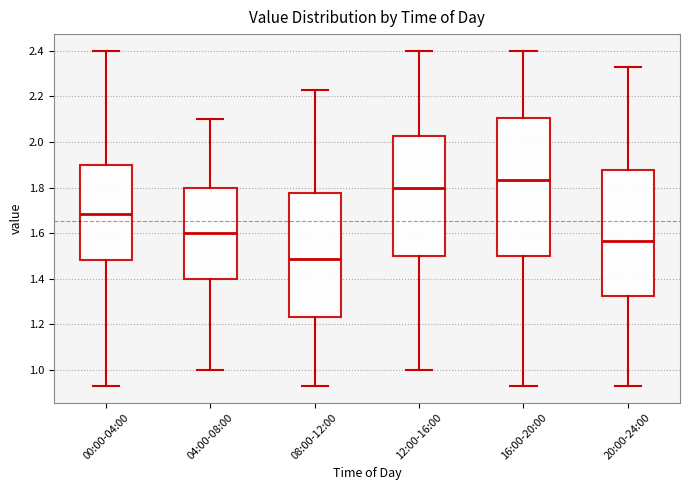

Which box has the lowest median line?

08:00-12:00